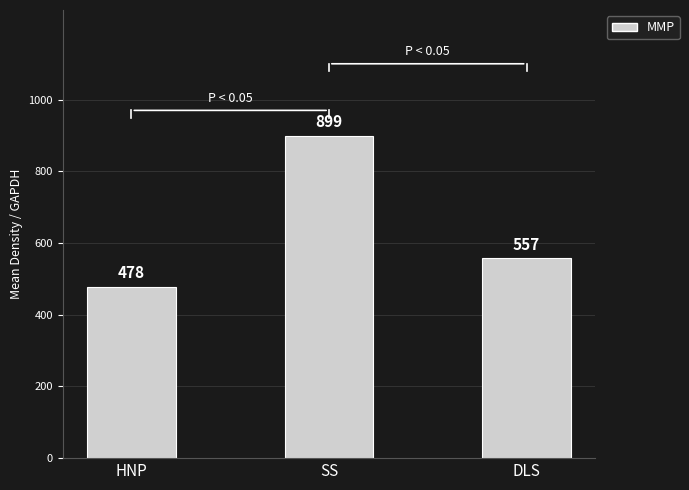

At which category does the chart reach its minimum across all series?

HNP